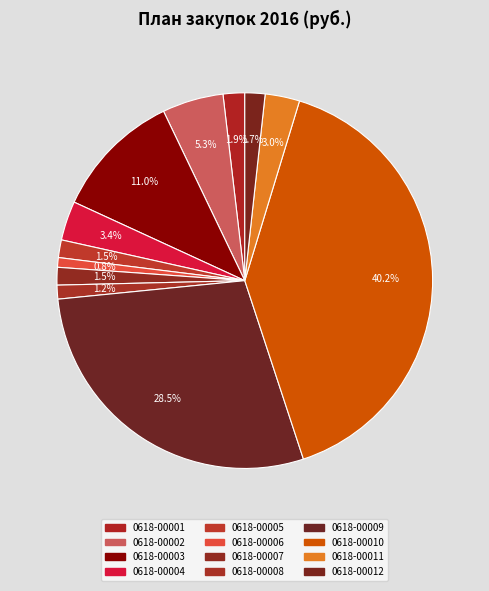

To the nearest percent, what is the combined percentage of 0618-00011 and 0618-00009?

31%